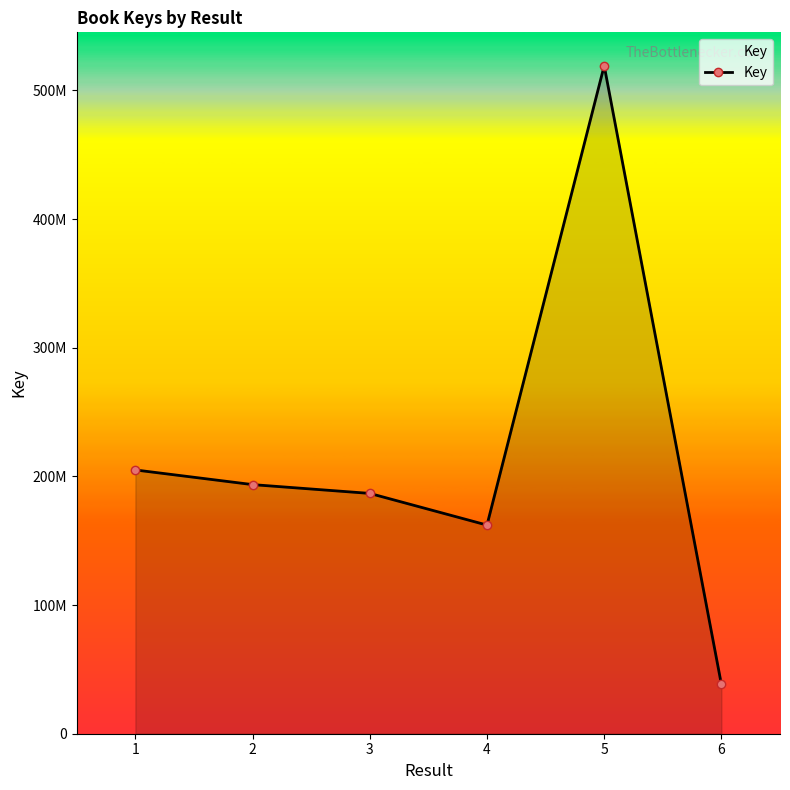

Reading left to right, extract all data points from this chart.

1=205001999	2=193616160	3=186777075	4=162157806	5=519176294	6=38294863